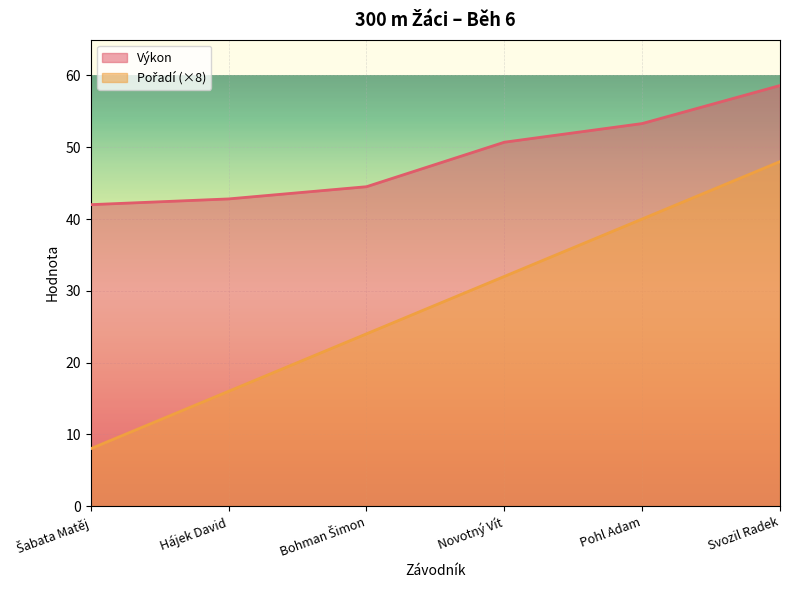

How many lines are shown in the chart?

2